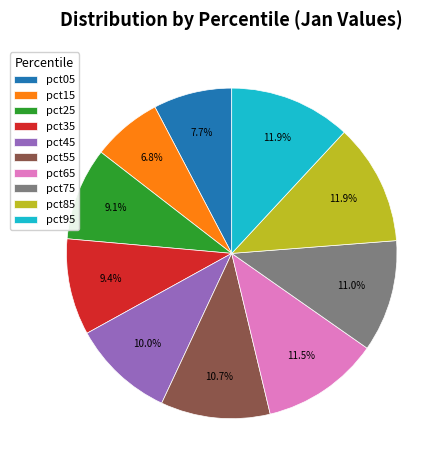

Does any single category account for the majority?

No